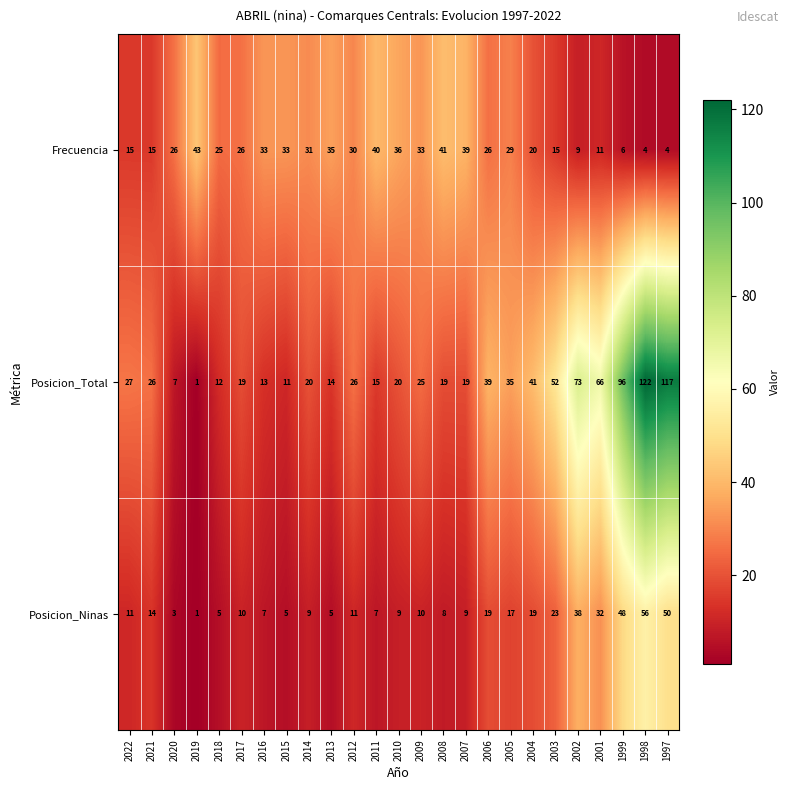

The value of Posicion_Ninas at 2020 is 3. True or false?

True